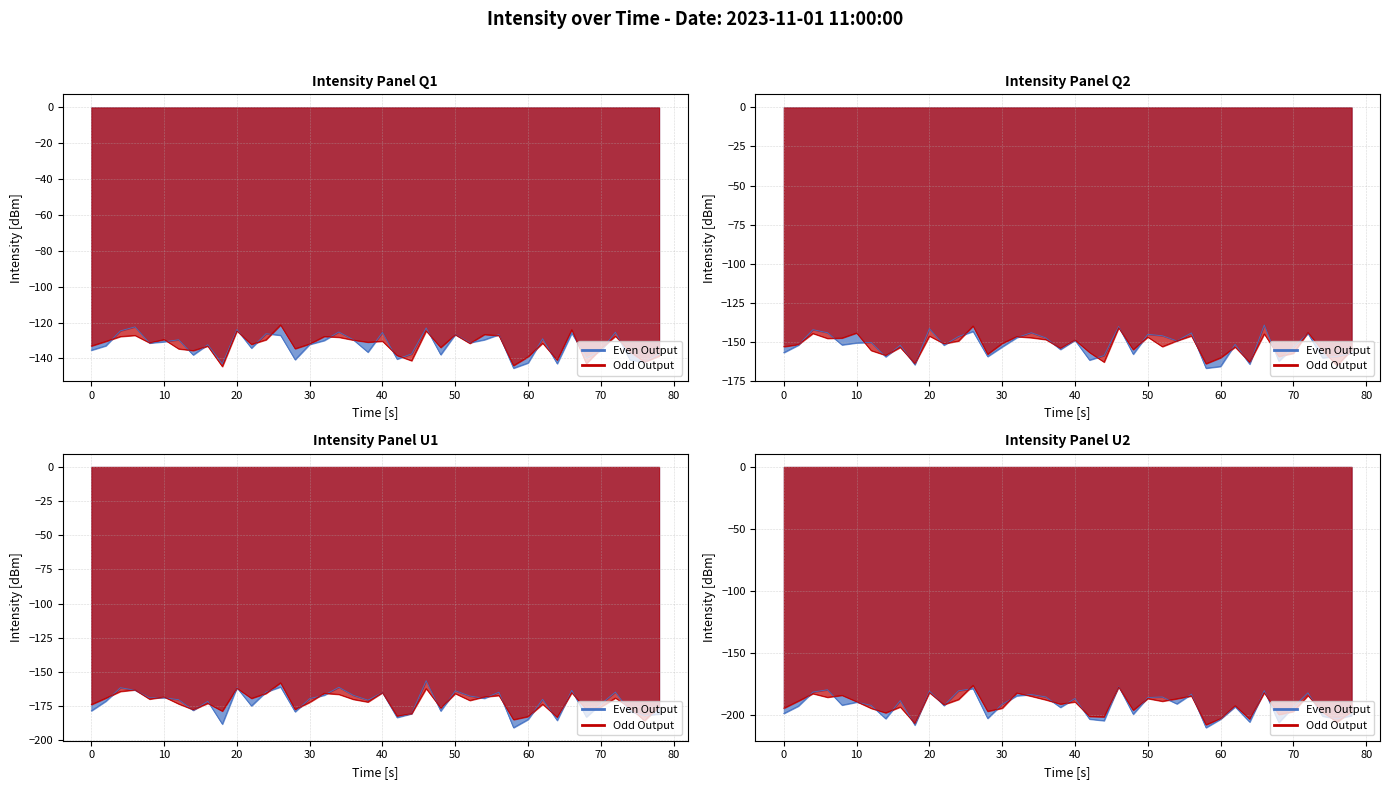

True or false: Even Output and Odd Output intersect in this chart.

False